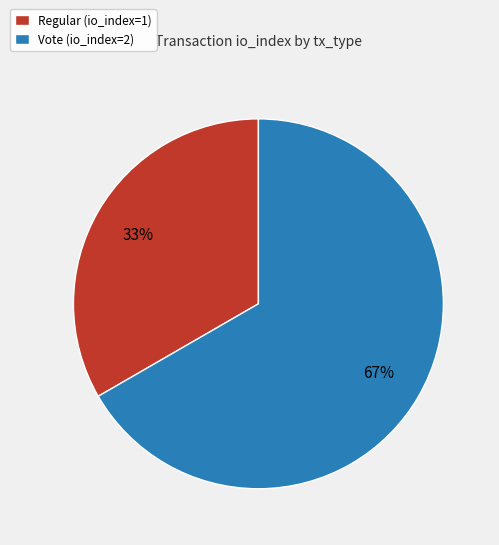

What is the ratio of the value at Regular to the value at Vote?

0.5